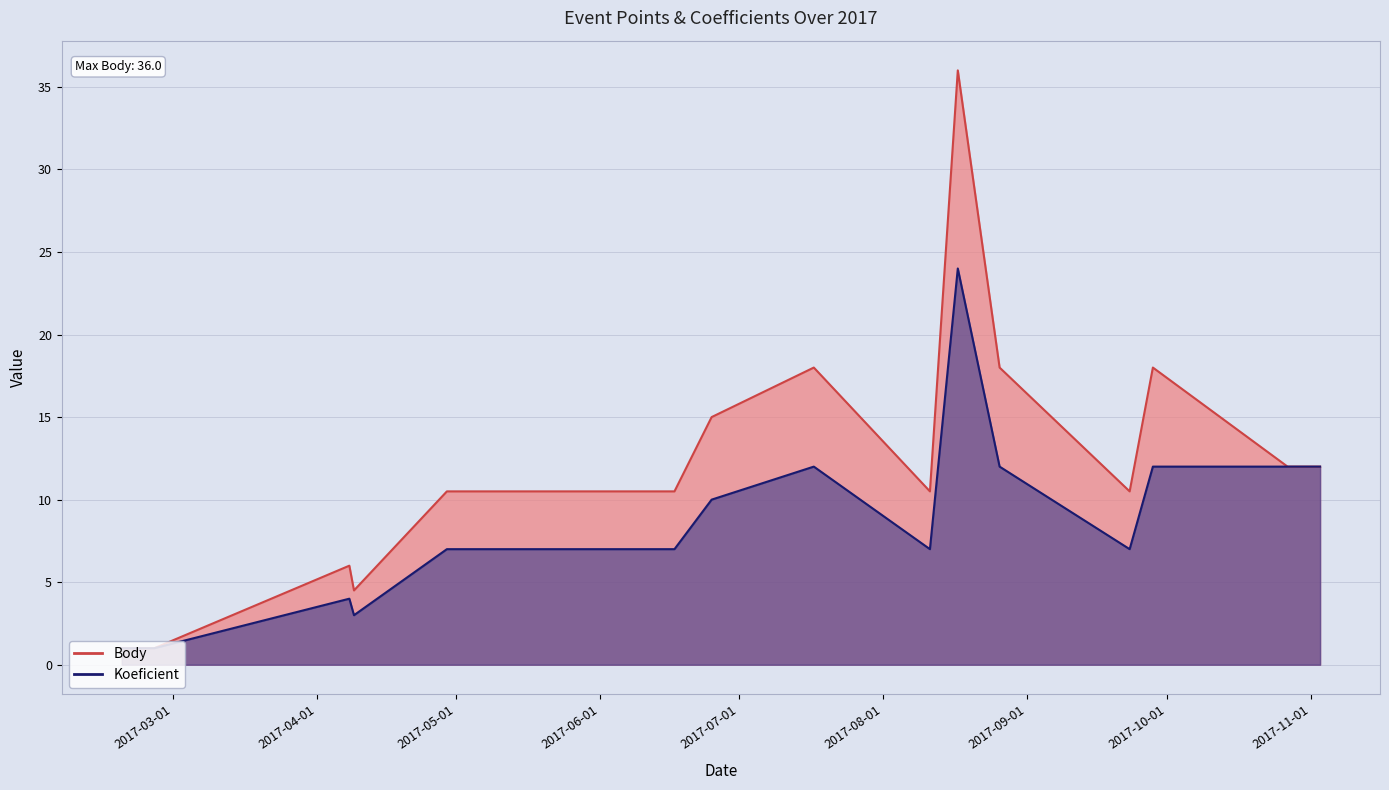

What position from the right is 2017-08-17?

6